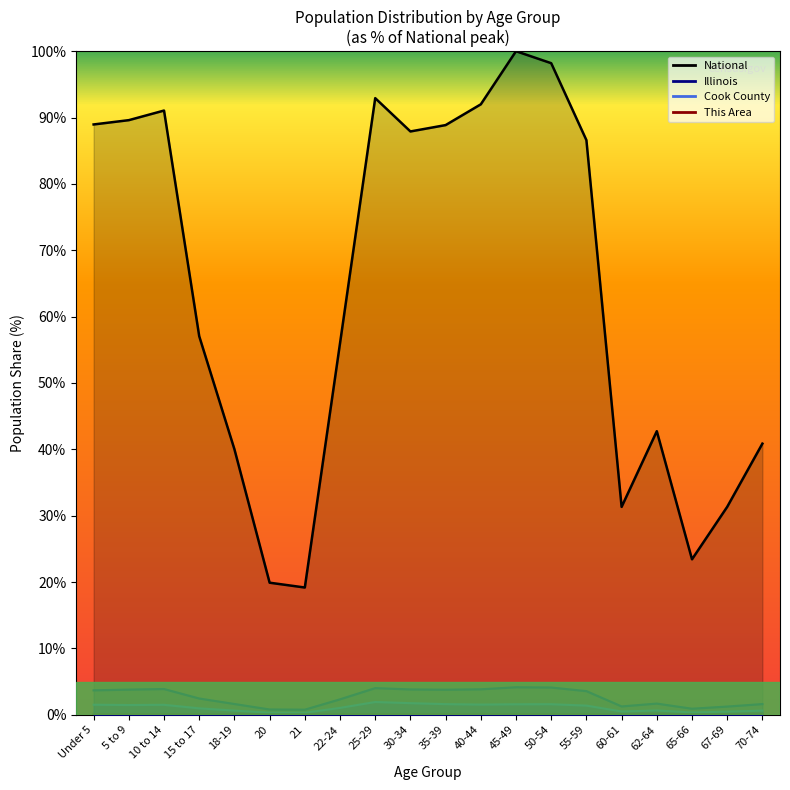

How many interior local valleys does the National series have?

4